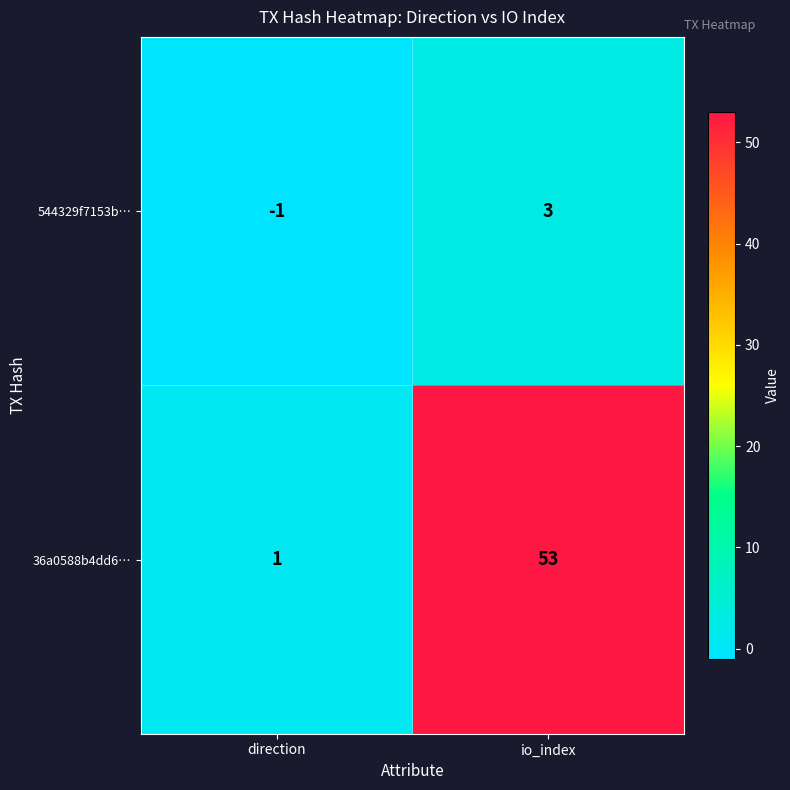

How many distinct data groups are displayed?

2